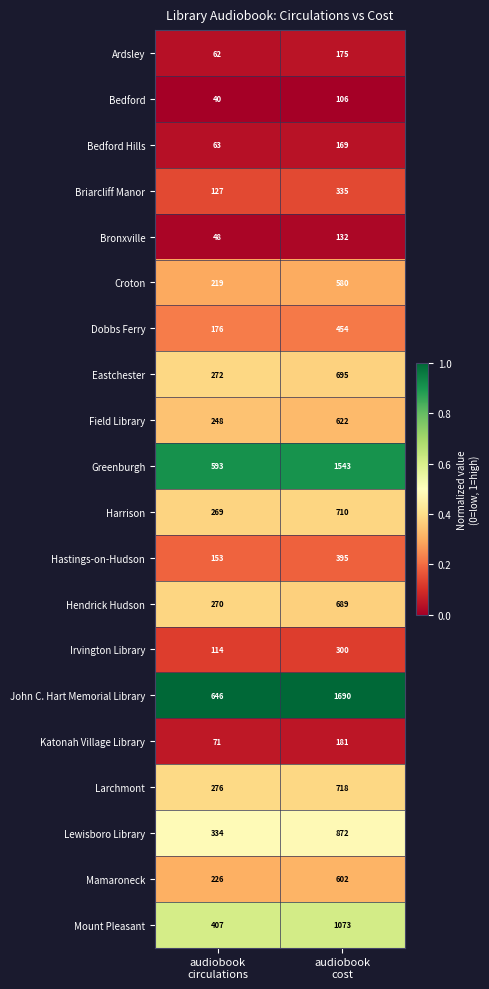

What is the smallest value displayed?

40